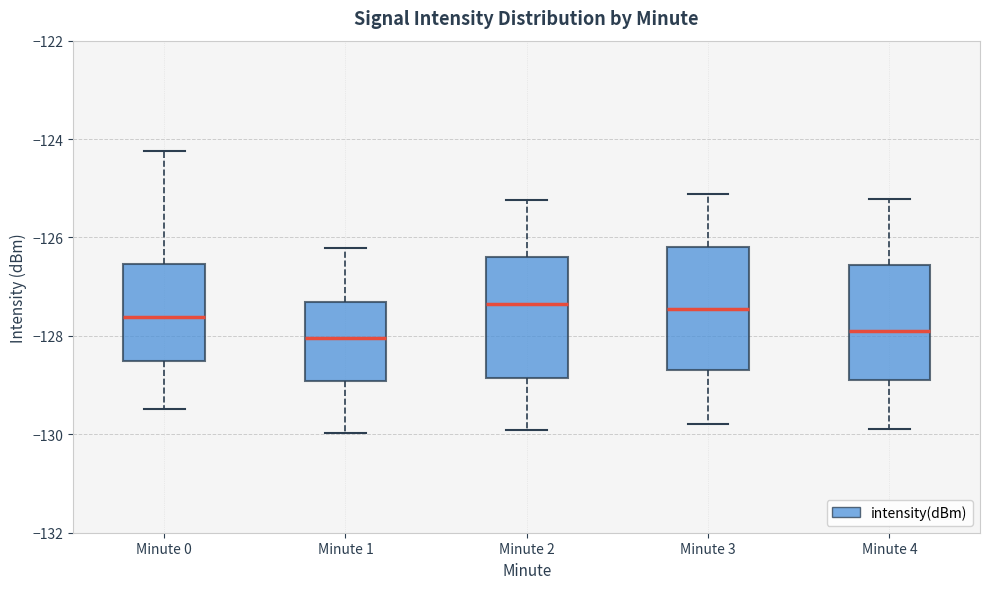

Reading left to right, read every box against the y-axis: the position of its median line, the range the box covers, and the ends of its whiskers. The values are not printed on the chart, so give them approximately, as read against the axis.

Minute 0: median -127.6, box -128.6 to -126.6, whiskers -129.4 to -124.2
Minute 1: median -128.0, box -129.0 to -127.4, whiskers -130.0 to -126.2
Minute 2: median -127.4, box -128.8 to -126.4, whiskers -130.0 to -125.2
Minute 3: median -127.4, box -128.6 to -126.2, whiskers -129.8 to -125.2
Minute 4: median -127.8, box -128.8 to -126.6, whiskers -129.8 to -125.2